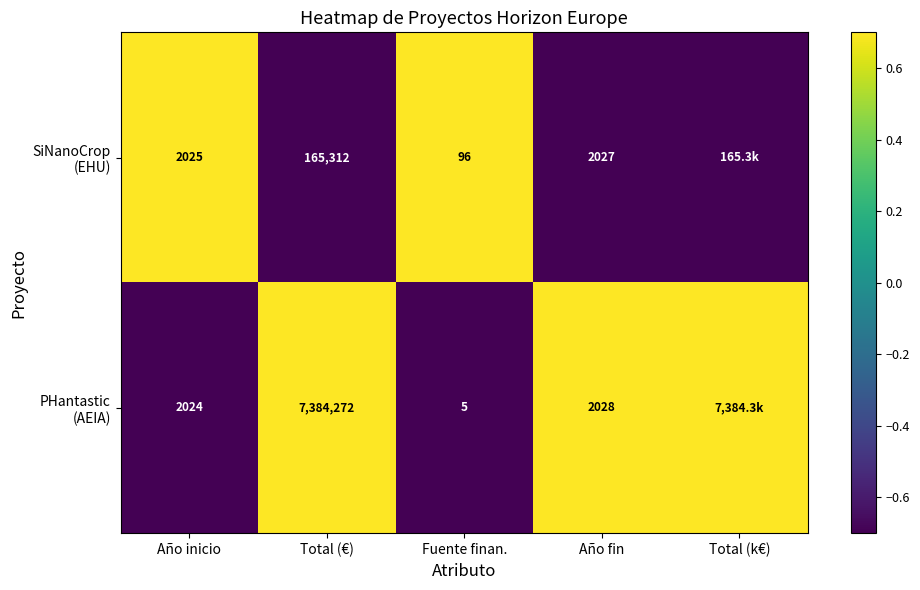

What is the total value across all series at Año fin?

4055